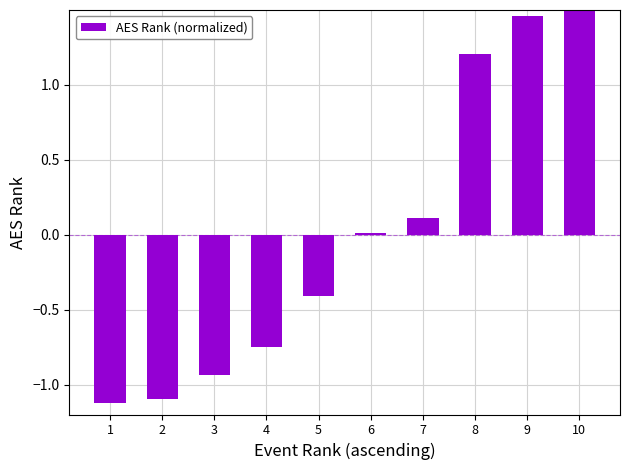

List the labels in order of value, smallest first.

1, 2, 3, 4, 5, 6, 7, 8, 9, 10